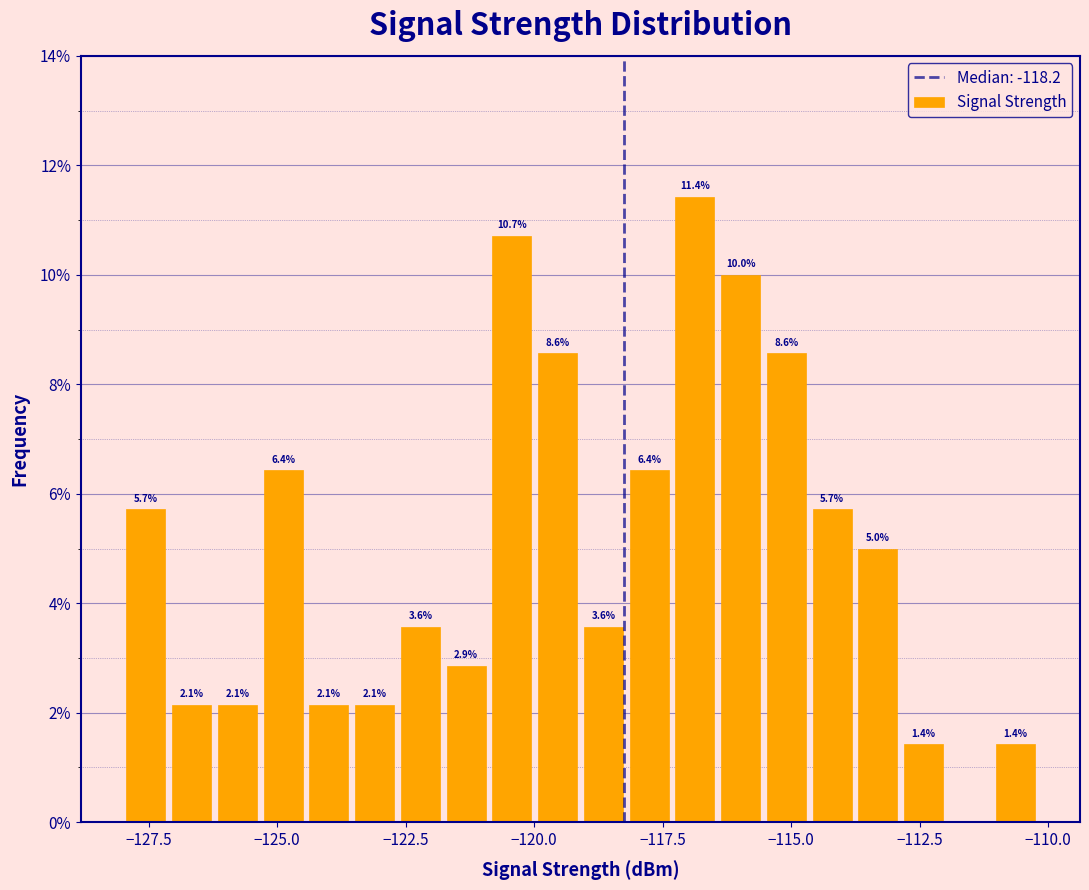

Read against the x-axis, roughly where is the centre of the tallest bar?

-117.0